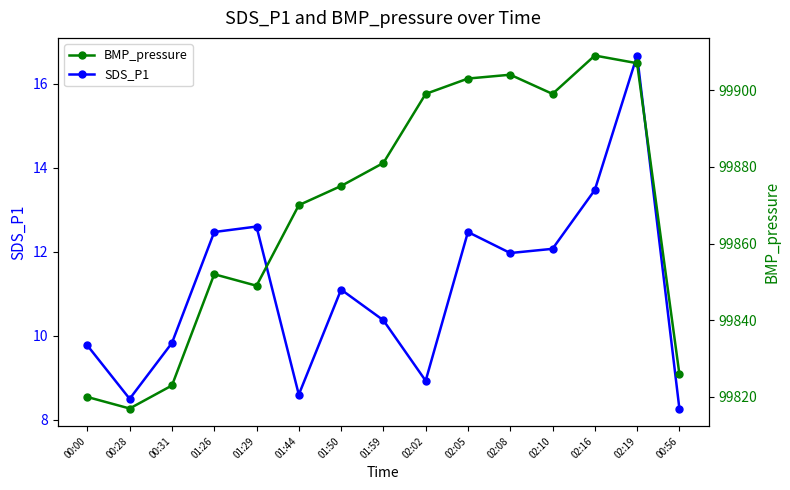

True or false: BMP_pressure and SDS_P1 intersect in this chart.

False